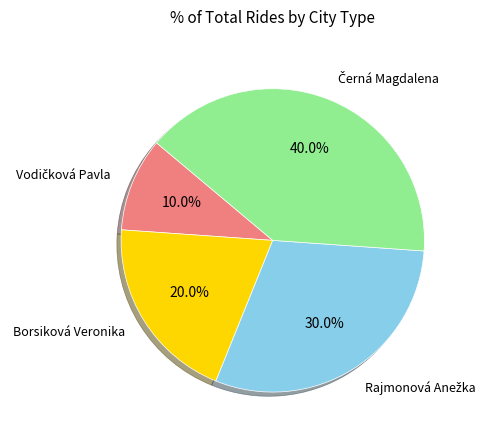

Does any single category account for the majority?

No